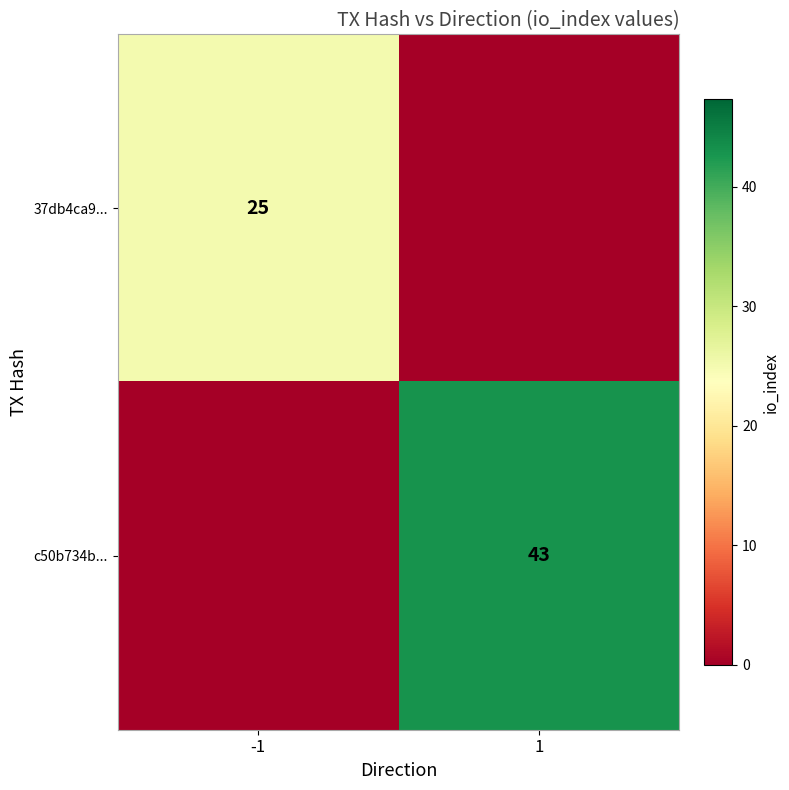

The value of c50b734b... at 1 is 70. True or false?

False